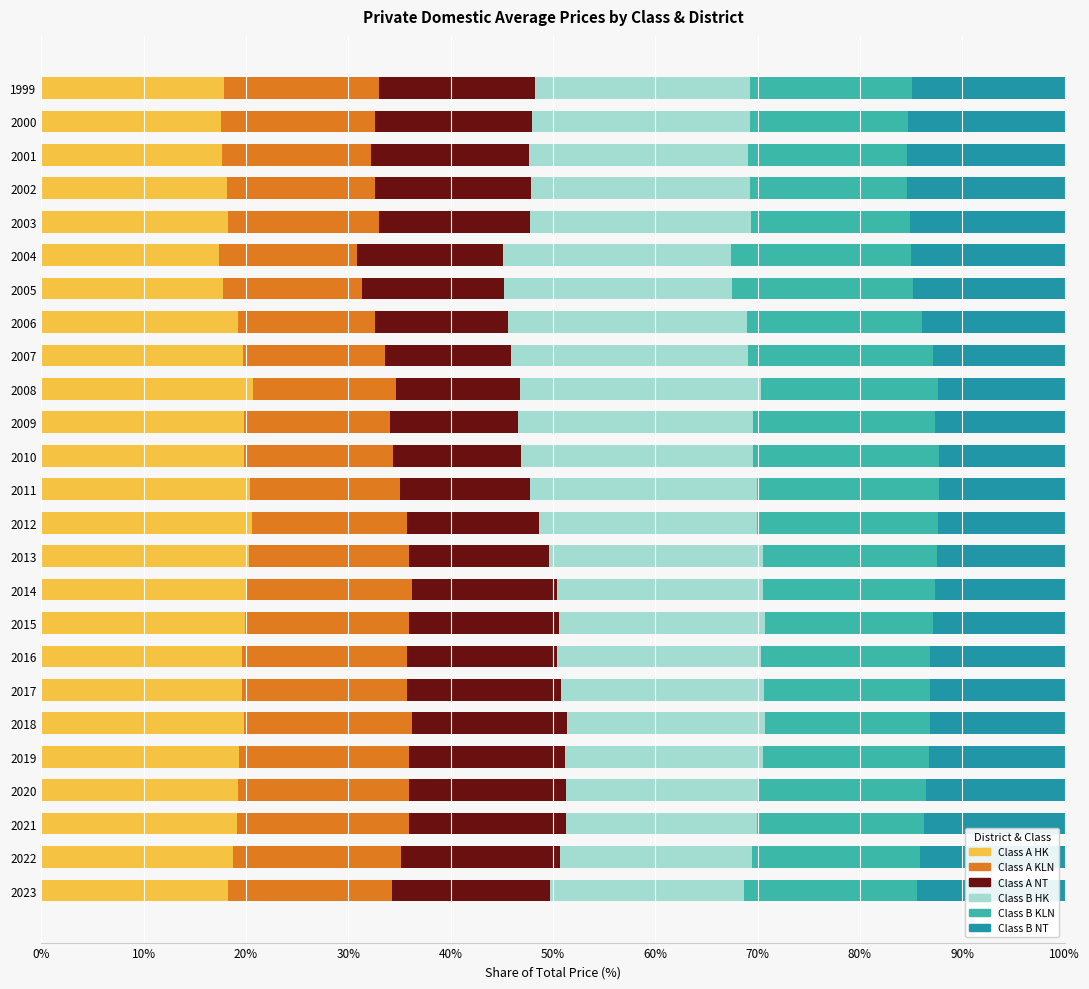

How many categories are shown in the chart?

25